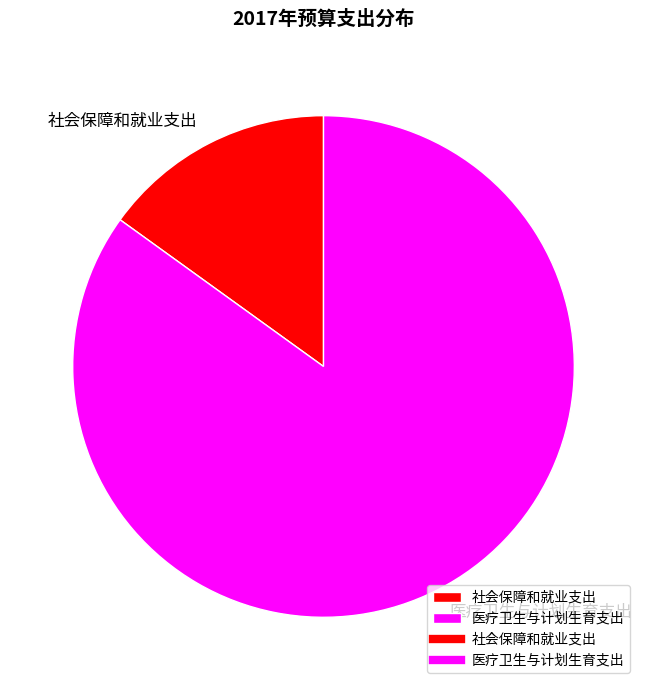

Which has a higher value, 社会保障和就业支出 or 医疗卫生与计划生育支出?

医疗卫生与计划生育支出